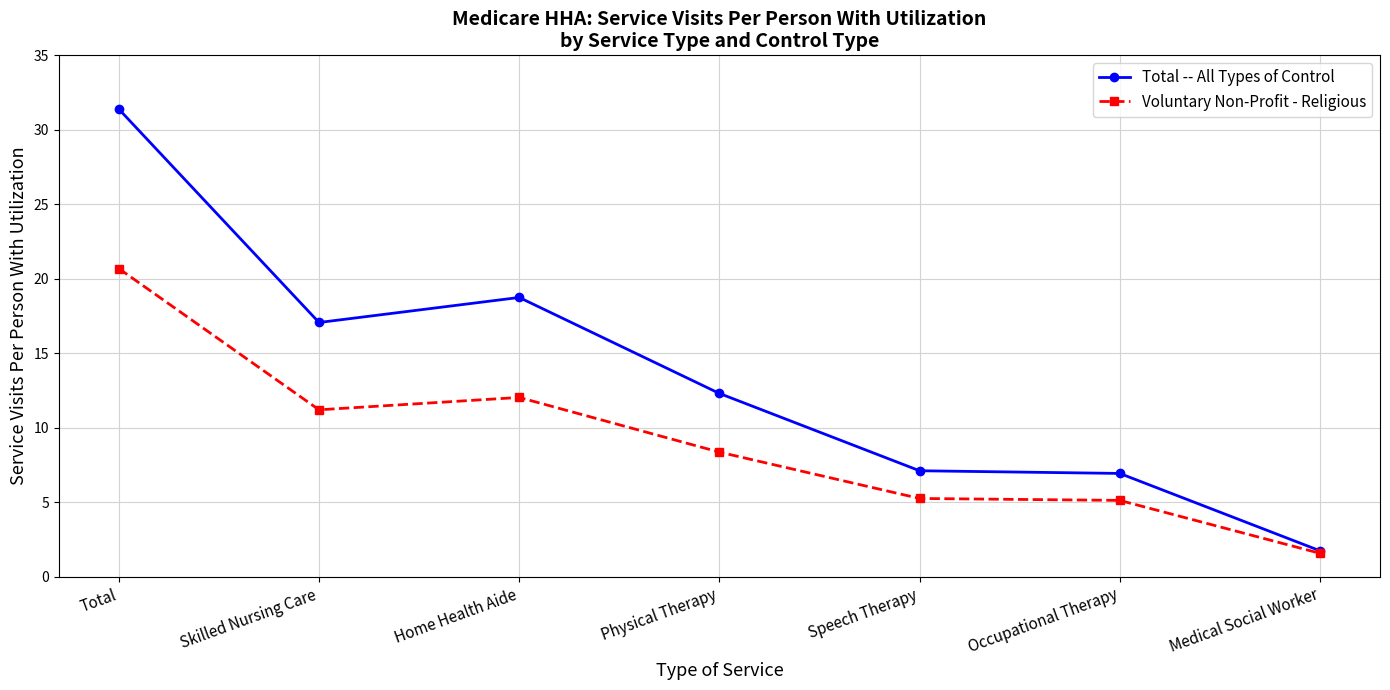

Which series has the widest spread of values?

Total -- All Types of Control